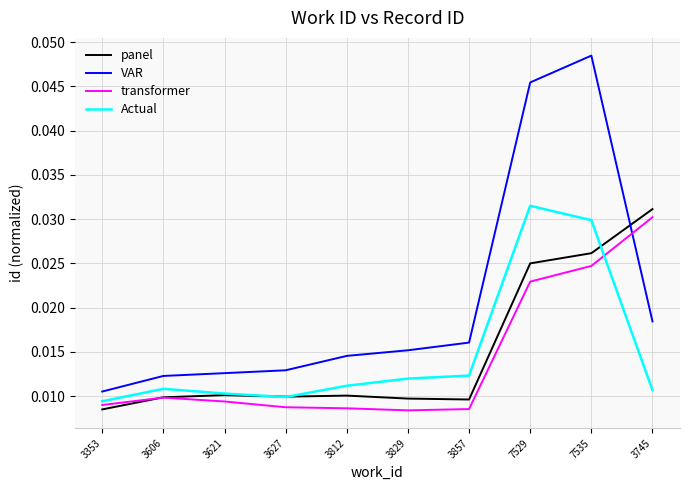

At which category does the chart reach its peak across all series?

7535